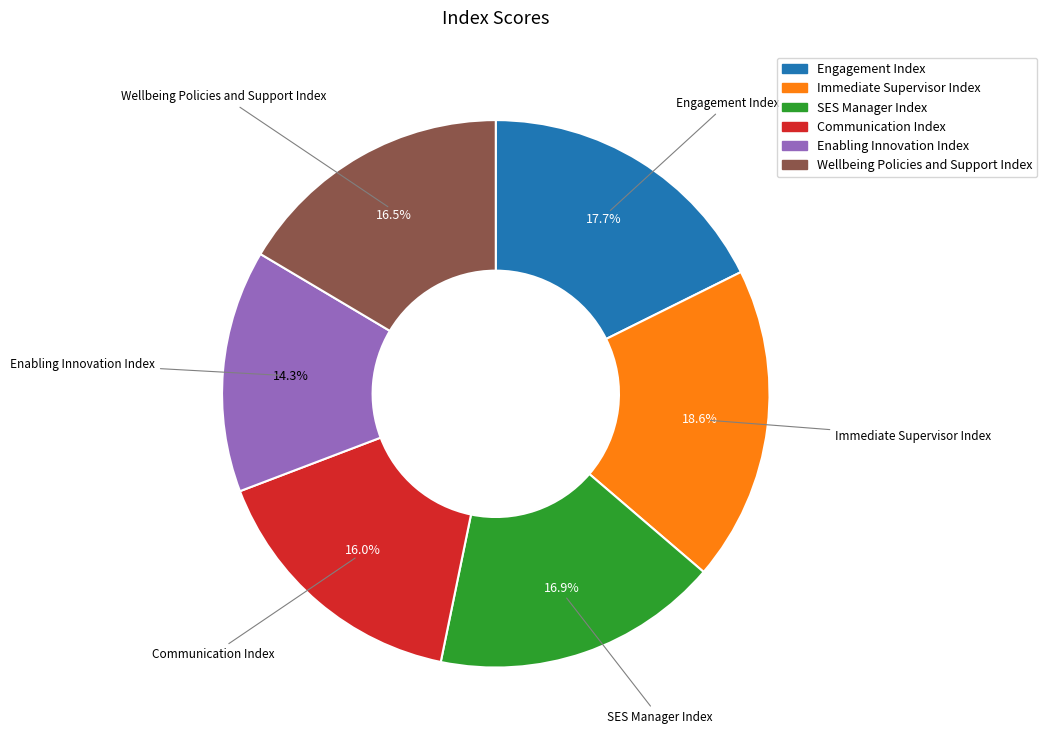

Does Immediate Supervisor Index represent more than half of the total?

No